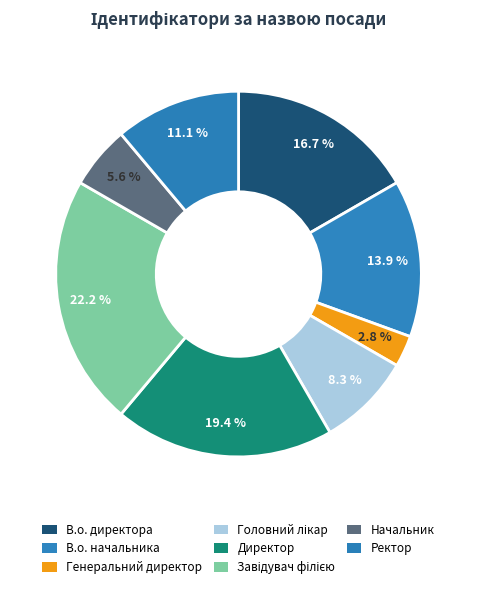

How many slices are in this pie chart?

8